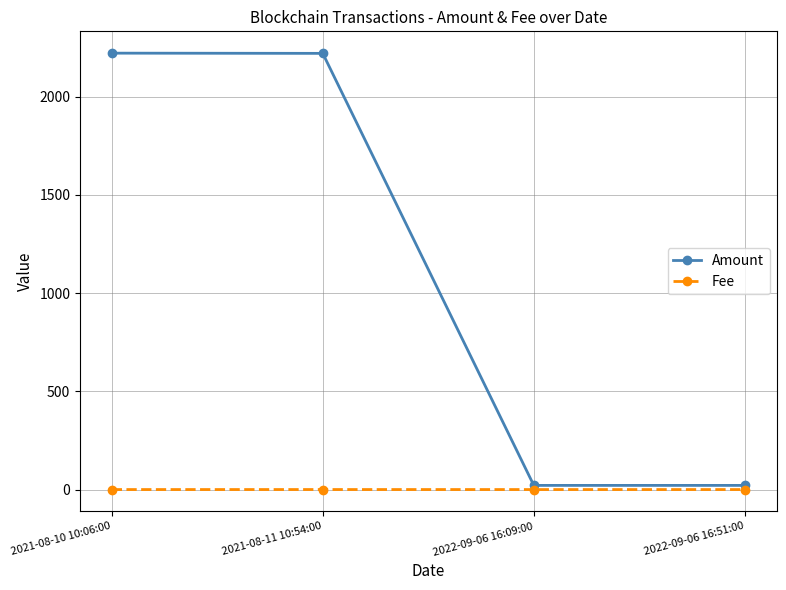

At 2022-09-06 16:09:00, list the series in order from smallest to largest.

Fee, Amount